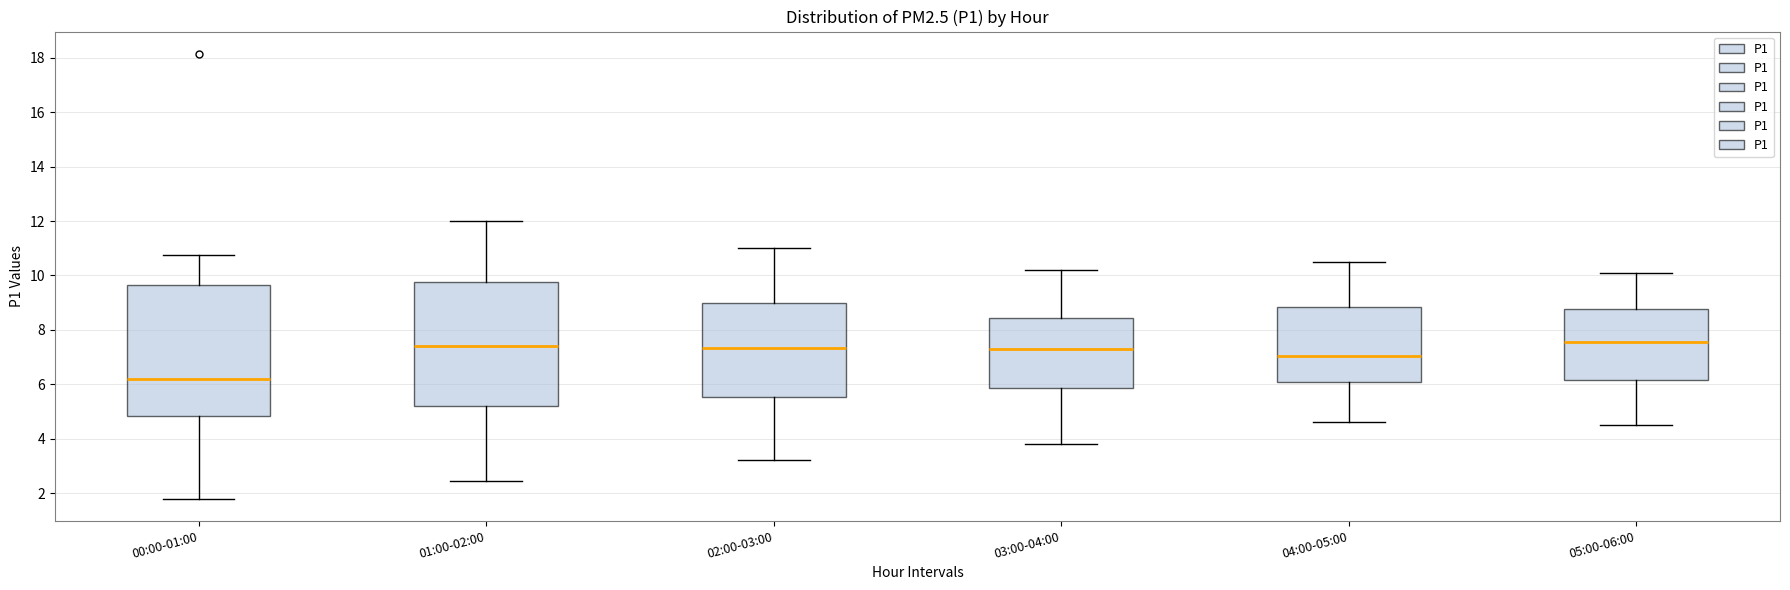

Reading left to right, transcribe this box plot: for each box, give where its median line is, the range the box spans, and where its two whiskers end, as read against the y-axis. The values are not printed on the chart, so give them approximately, as read against the axis.

00:00-01:00: median 6.2, box 4.8 to 9.6, whiskers 1.8 to 10.8
01:00-02:00: median 7.4, box 5.2 to 9.8, whiskers 2.4 to 12.0
02:00-03:00: median 7.4, box 5.6 to 9.0, whiskers 3.2 to 11.0
03:00-04:00: median 7.4, box 5.8 to 8.4, whiskers 3.8 to 10.2
04:00-05:00: median 7.0, box 6.0 to 8.8, whiskers 4.6 to 10.6
05:00-06:00: median 7.6, box 6.2 to 8.8, whiskers 4.6 to 10.2